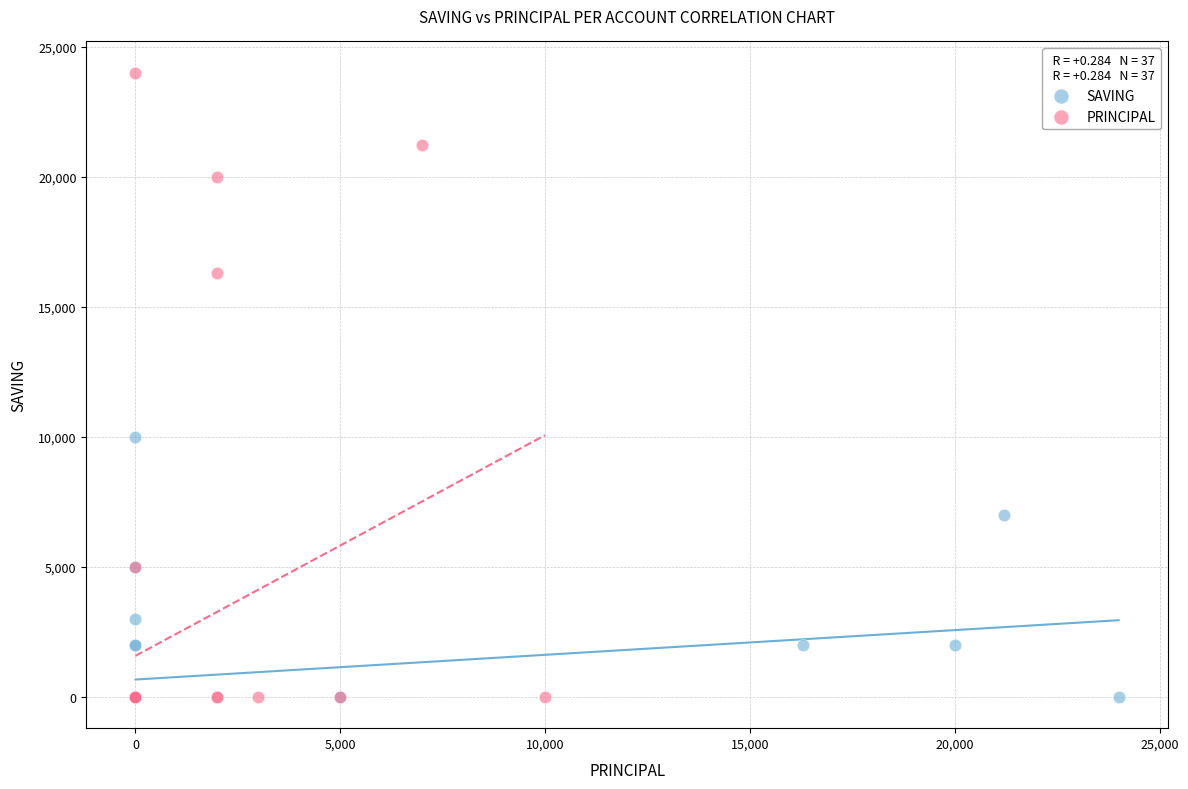

Which series has the widest spread of Y values?

PRINCIPAL